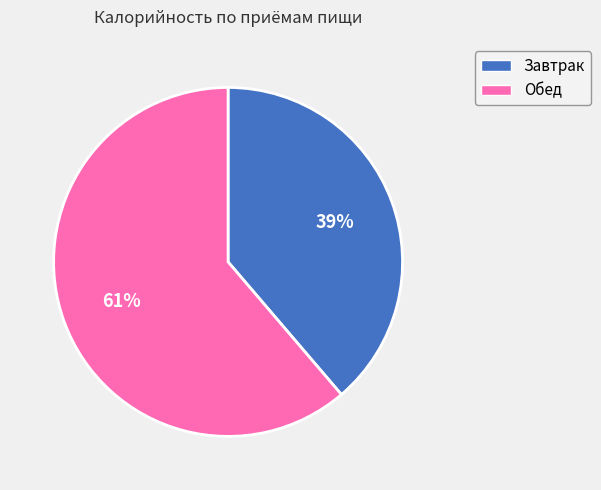

Which category has the smallest portion of the pie?

Завтрак